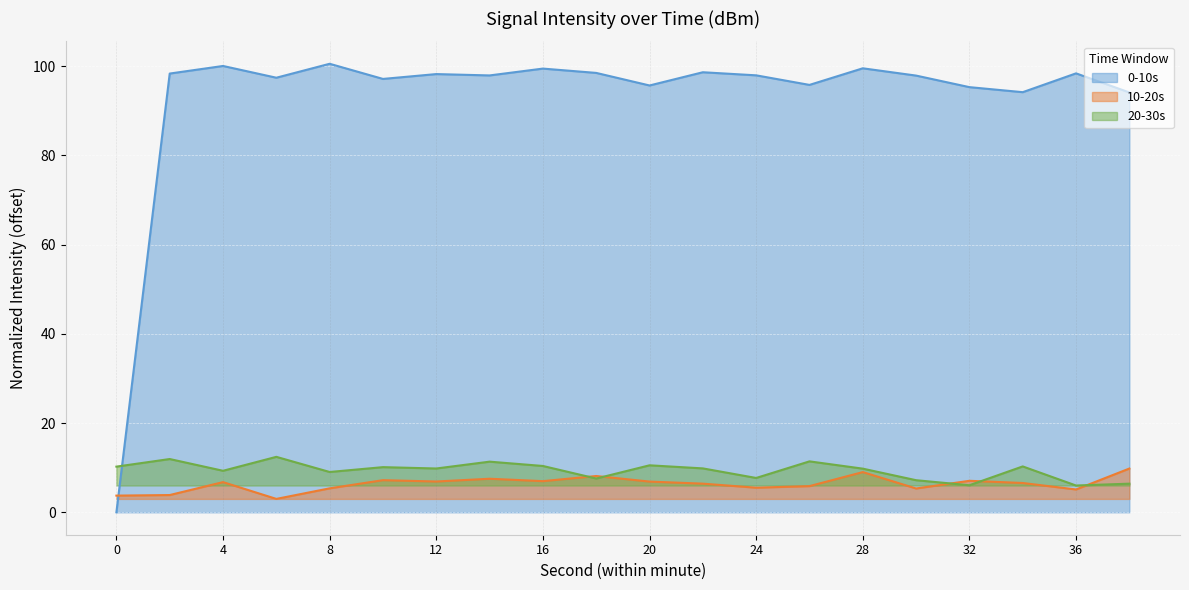

Where do 20-30s and 10-20s first cross each other?

16 and 18